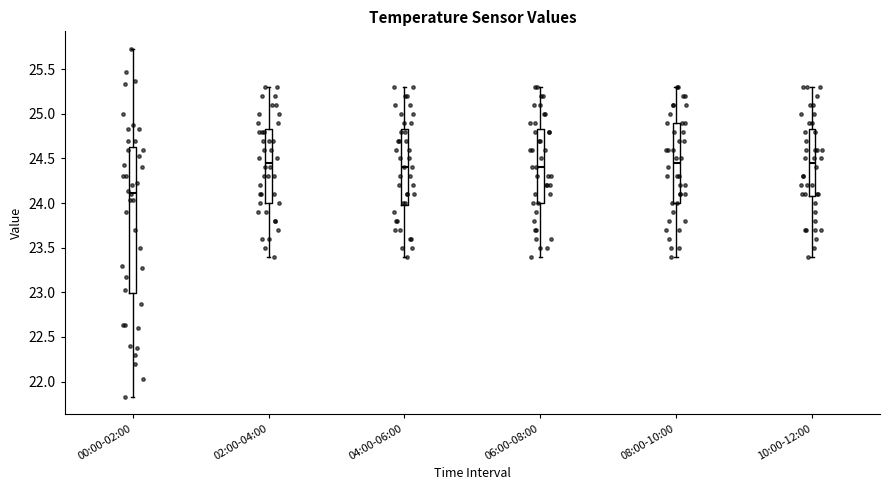

Comparing the boxes themselves (not the whiskers), which one is the tallest?

00:00-02:00